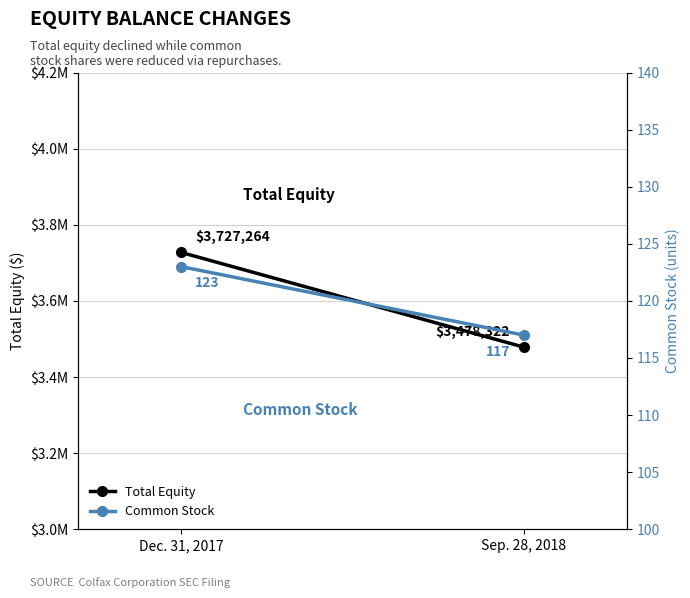

True or false: Common Stock has a value of 117 at Sep. 28, 2018.

True